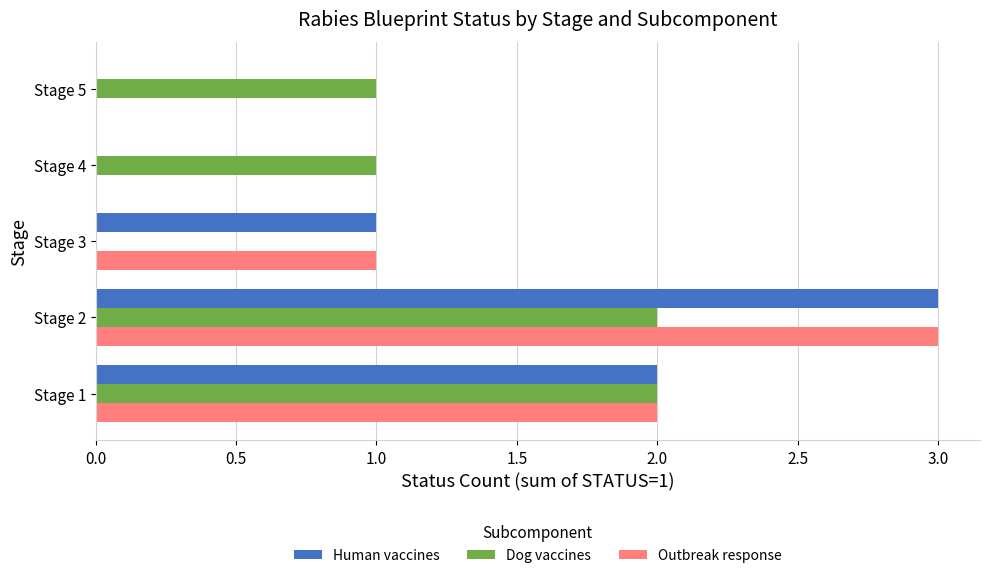

Is it true that Outbreak response equals 0 at Stage 5?

True